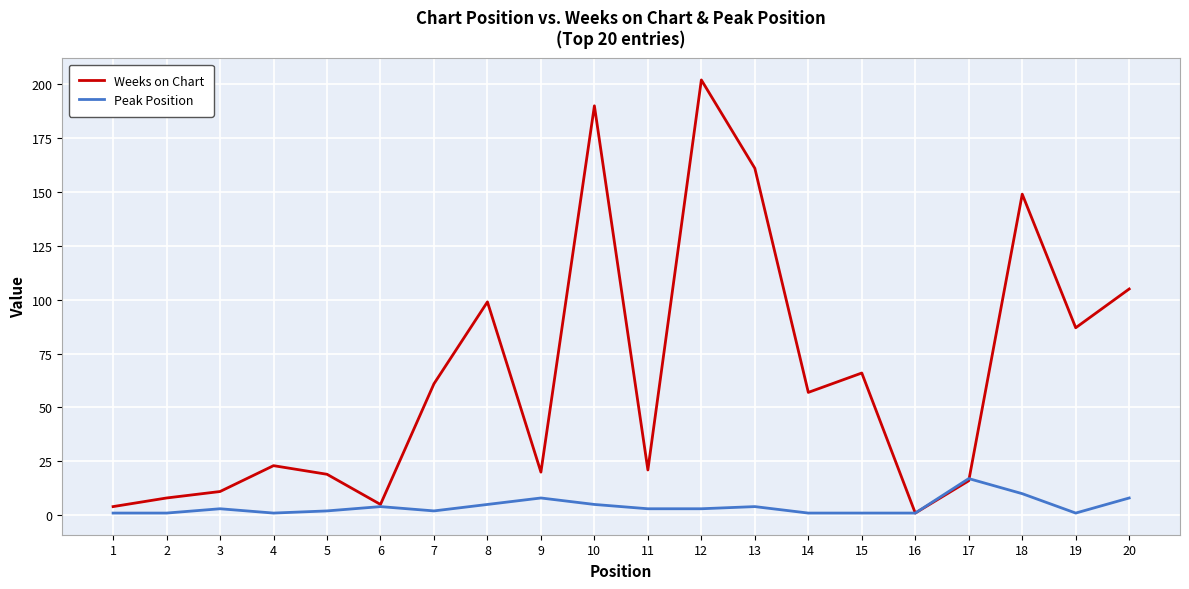

What are all the series names shown in the legend?

Weeks on Chart, Peak Position